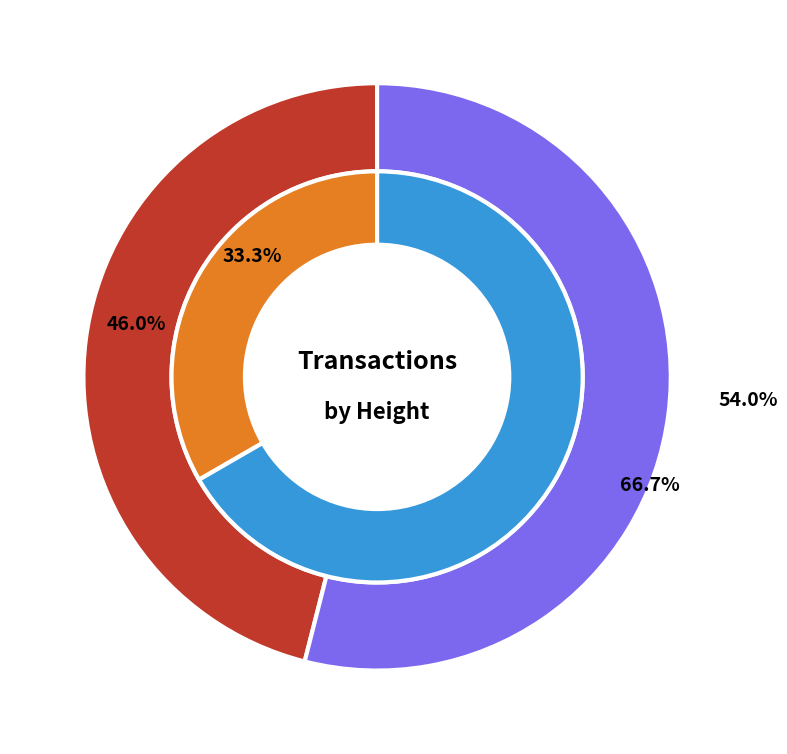

To the nearest percent, what percentage of the pie is 553487?

67%